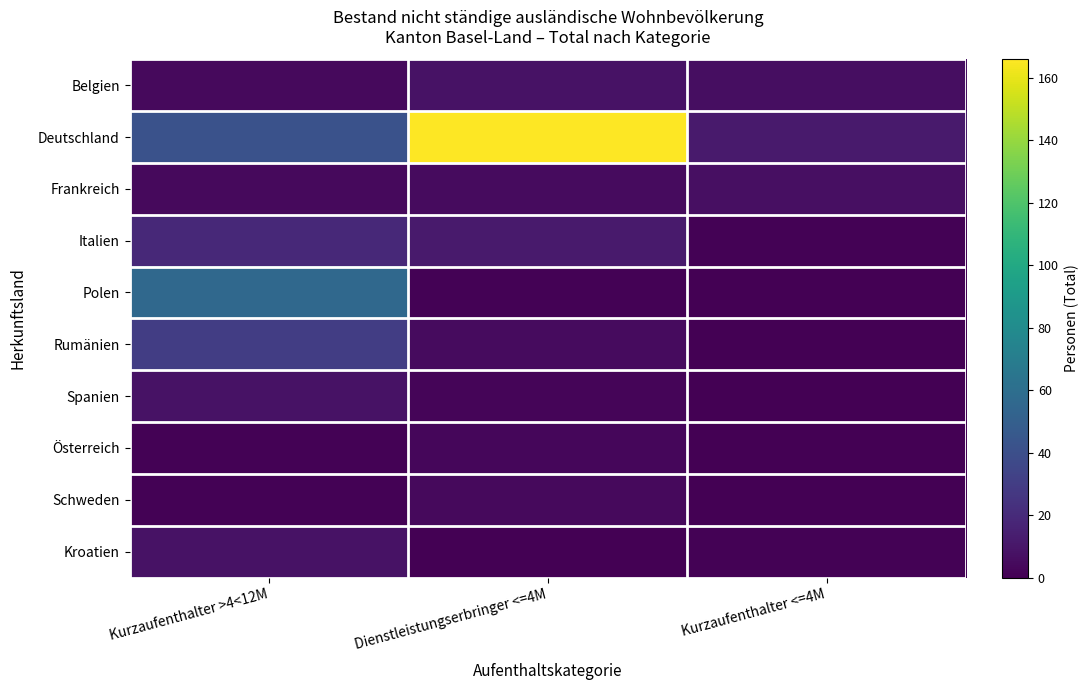

What is the spread (max minus min) of values at Dienstleistungserbringer <=4M?

166